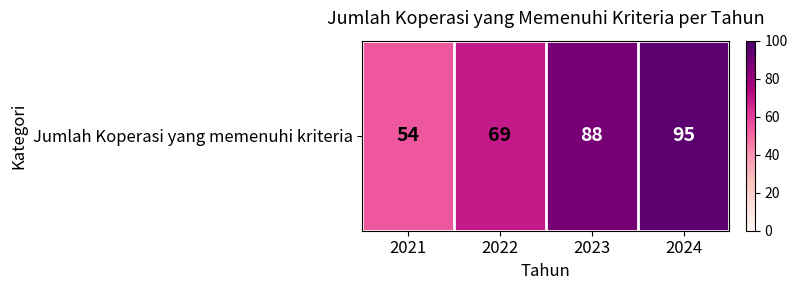

Approximately how many times larger is the value at 2022 compared to 2024?

0.7